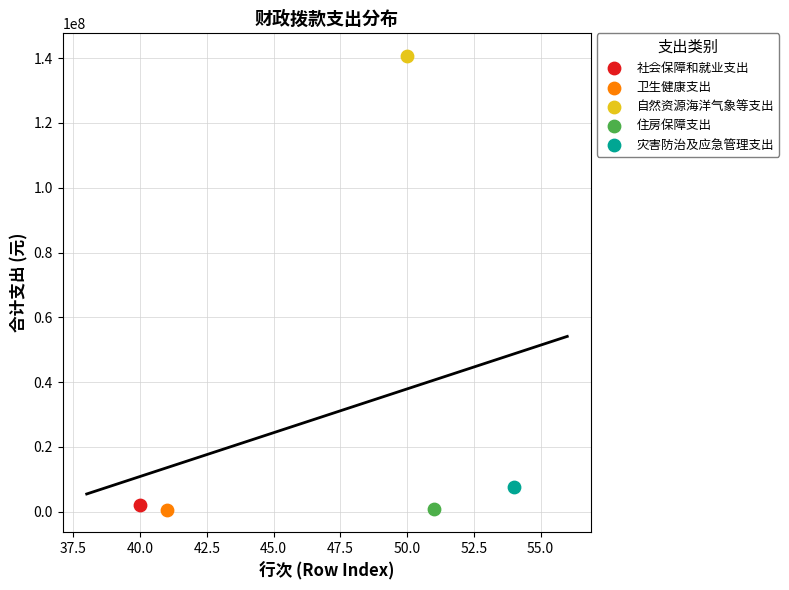

What are all the series names shown in the legend?

社会保障和就业支出, 卫生健康支出, 自然资源海洋气象等支出, 住房保障支出, 灾害防治及应急管理支出